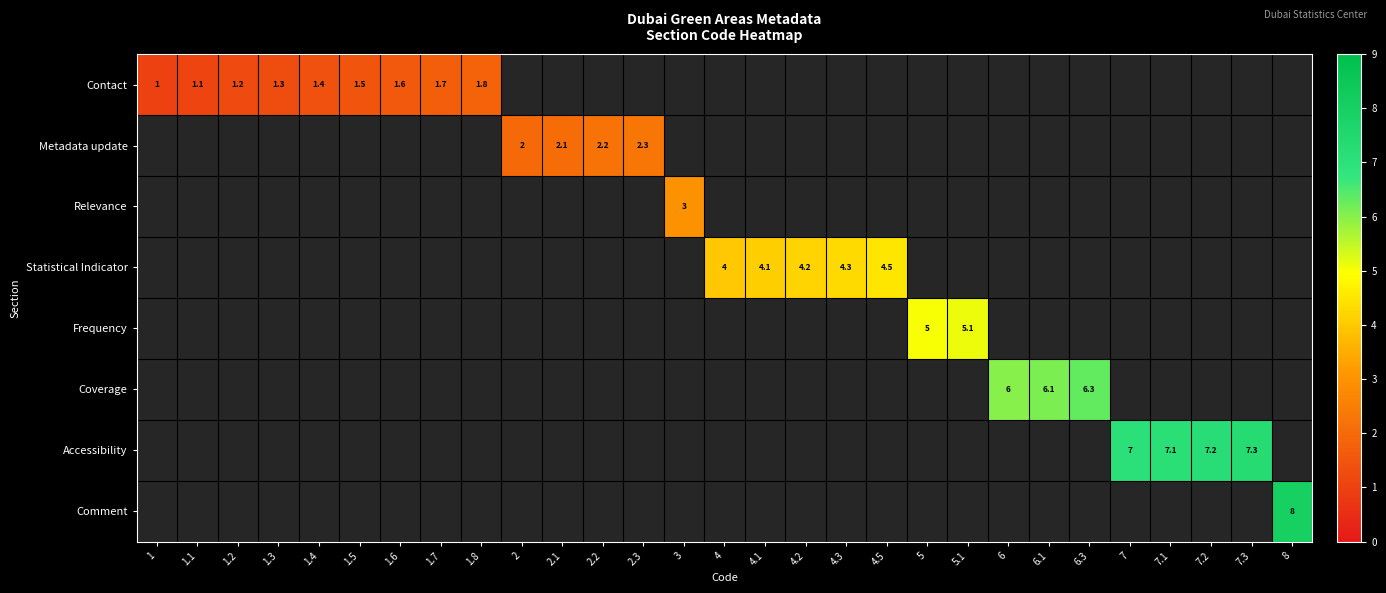

What is the greatest value displayed?

8.0